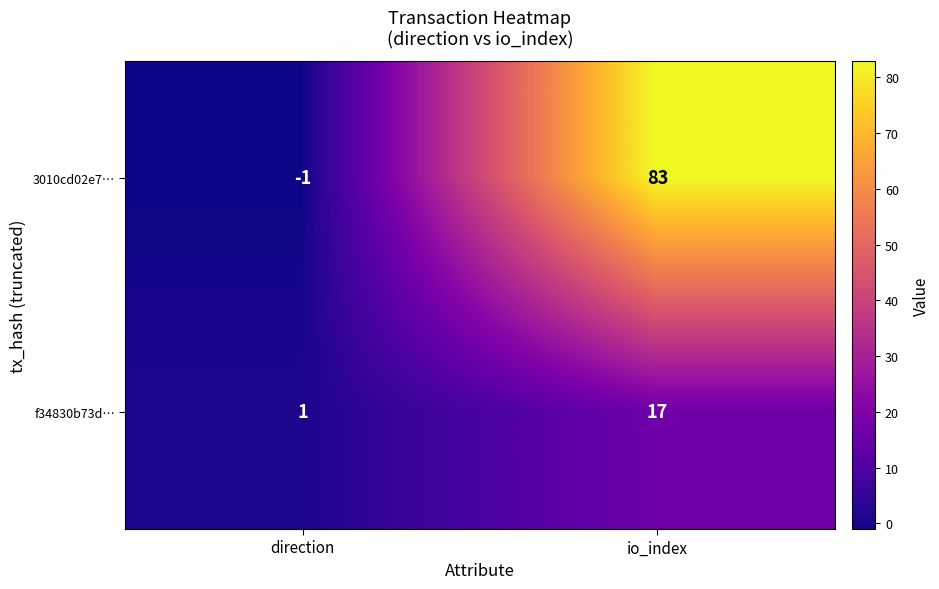

How many distinct data groups are displayed?

2